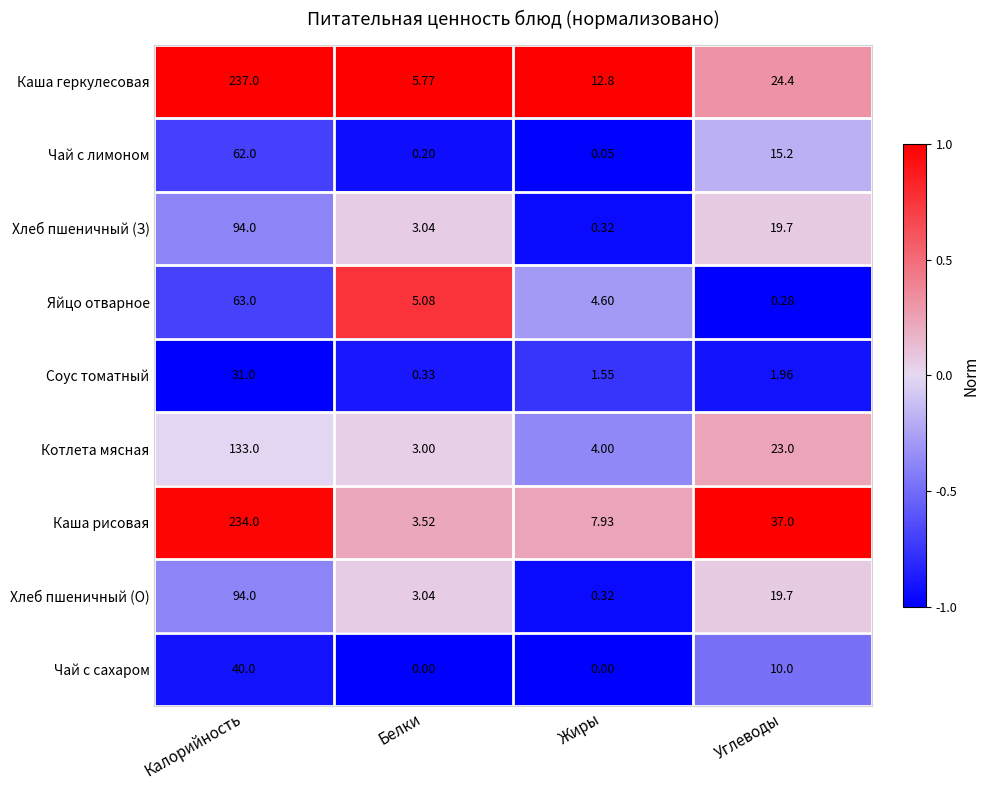

At which category is the sum across all series the highest?

Калорийность